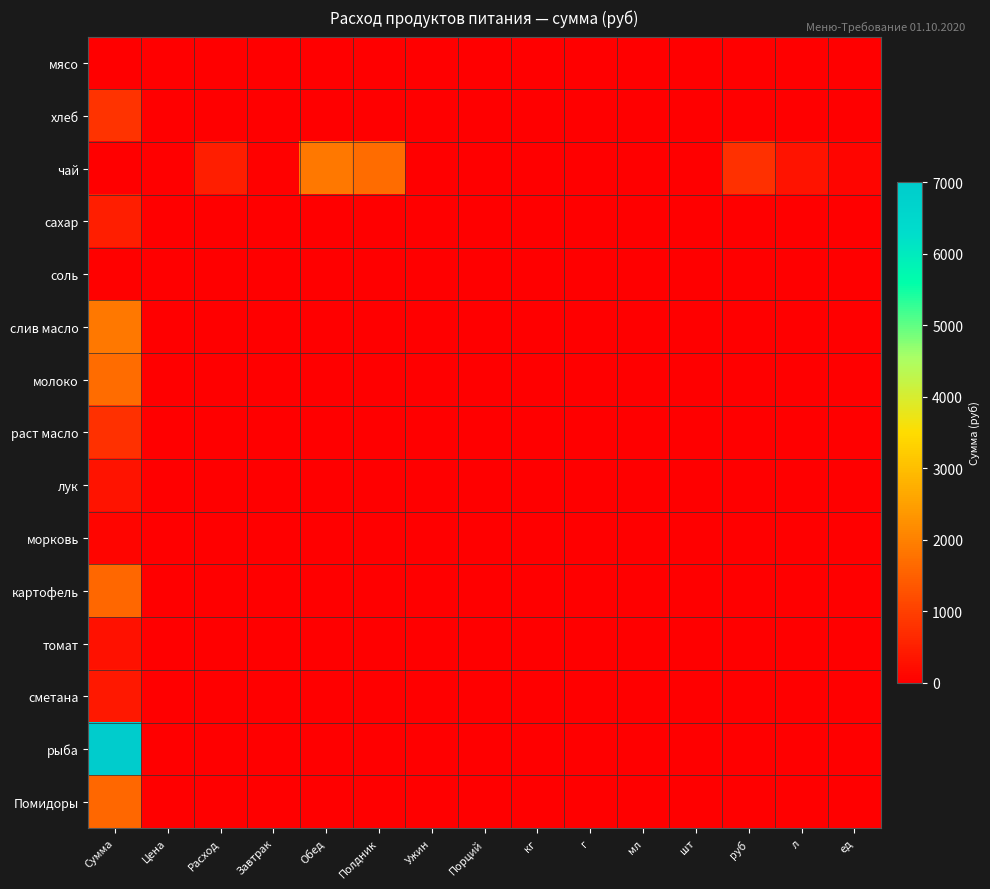

Reading left to right, list all the values displayed in this chart.

мясо: Сумма=0.0	Цена=0.0	Расход=0.0	Завтрак=0.0	Обед=0.0	Полдник=0.0	Ужин=0.0	Порций=0.0	кг=0.0	г=0.0	мл=0.0	шт=0.0	руб=0.0	л=0.0	ед=0.0
хлеб: Сумма=818.2	Цена=0.0	Расход=0.0	Завтрак=0.0	Обед=0.0	Полдник=0.0	Ужин=0.0	Порций=0.0	кг=0.0	г=0.0	мл=0.0	шт=0.0	руб=0.0	л=0.0	ед=0.0
чай: Сумма=0.0	Цена=0.0	Расход=472.6	Завтрак=34.4	Обед=1885.5	Полдник=1682.6	Ужин=0.0	Порций=0.0	кг=0.0	г=0.0	мл=0.0	шт=0.0	руб=741.1	л=322.2	ед=89.5
сахар: Сумма=472.6	Цена=0.0	Расход=0.0	Завтрак=0.0	Обед=0.0	Полдник=0.0	Ужин=0.0	Порций=0.0	кг=0.0	г=0.0	мл=0.0	шт=0.0	руб=0.0	л=0.0	ед=0.0
соль: Сумма=34.4	Цена=0.0	Расход=0.0	Завтрак=0.0	Обед=0.0	Полдник=0.0	Ужин=0.0	Порций=0.0	кг=0.0	г=0.0	мл=0.0	шт=0.0	руб=0.0	л=0.0	ед=0.0
слив масло: Сумма=1885.5	Цена=0.0	Расход=0.0	Завтрак=0.0	Обед=0.0	Полдник=0.0	Ужин=0.0	Порций=0.0	кг=0.0	г=0.0	мл=0.0	шт=0.0	руб=0.0	л=0.0	ед=0.0
молоко: Сумма=1682.6	Цена=0.0	Расход=0.0	Завтрак=0.0	Обед=0.0	Полдник=0.0	Ужин=0.0	Порций=0.0	кг=0.0	г=0.0	мл=0.0	шт=0.0	руб=0.0	л=0.0	ед=0.0
раст масло: Сумма=741.1	Цена=0.0	Расход=0.0	Завтрак=0.0	Обед=0.0	Полдник=0.0	Ужин=0.0	Порций=0.0	кг=0.0	г=0.0	мл=0.0	шт=0.0	руб=0.0	л=0.0	ед=0.0
лук: Сумма=322.2	Цена=0.0	Расход=0.0	Завтрак=0.0	Обед=0.0	Полдник=0.0	Ужин=0.0	Порций=0.0	кг=0.0	г=0.0	мл=0.0	шт=0.0	руб=0.0	л=0.0	ед=0.0
морковь: Сумма=89.5	Цена=0.0	Расход=0.0	Завтрак=0.0	Обед=0.0	Полдник=0.0	Ужин=0.0	Порций=0.0	кг=0.0	г=0.0	мл=0.0	шт=0.0	руб=0.0	л=0.0	ед=0.0
картофель: Сумма=1611.0	Цена=0.0	Расход=0.0	Завтрак=0.0	Обед=0.0	Полдник=0.0	Ужин=0.0	Порций=0.0	кг=0.0	г=0.0	мл=0.0	шт=0.0	руб=0.0	л=0.0	ед=0.0
томат: Сумма=294.1	Цена=0.0	Расход=0.0	Завтрак=0.0	Обед=0.0	Полдник=0.0	Ужин=0.0	Порций=0.0	кг=0.0	г=0.0	мл=0.0	шт=0.0	руб=0.0	л=0.0	ед=0.0
сметана: Сумма=386.6	Цена=0.0	Расход=0.0	Завтрак=0.0	Обед=0.0	Полдник=0.0	Ужин=0.0	Порций=0.0	кг=0.0	г=0.0	мл=0.0	шт=0.0	руб=0.0	л=0.0	ед=0.0
рыба: Сумма=6981.0	Цена=0.0	Расход=0.0	Завтрак=0.0	Обед=0.0	Полдник=0.0	Ужин=0.0	Порций=0.0	кг=0.0	г=0.0	мл=0.0	шт=0.0	руб=0.0	л=0.0	ед=0.0
Помидоры: Сумма=1611.0	Цена=0.0	Расход=0.0	Завтрак=0.0	Обед=0.0	Полдник=0.0	Ужин=0.0	Порций=0.0	кг=0.0	г=0.0	мл=0.0	шт=0.0	руб=0.0	л=0.0	ед=0.0